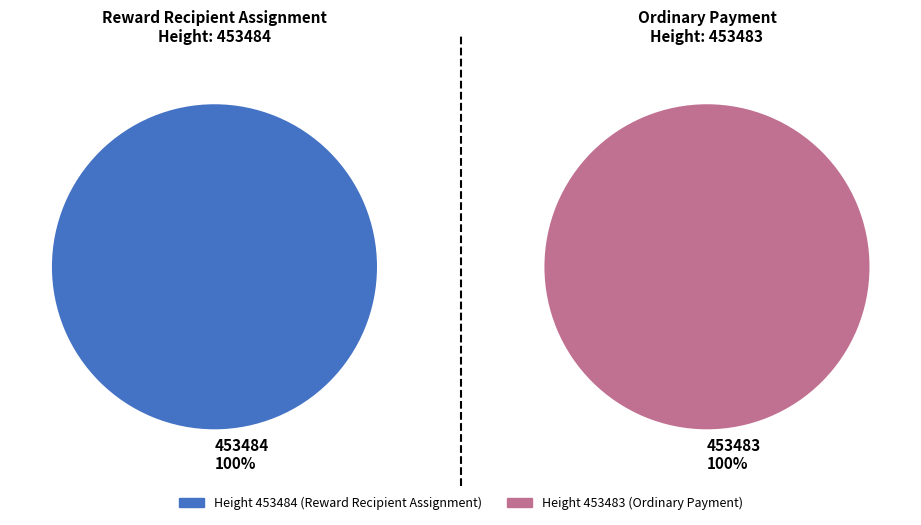

Is there any slice that represents more than half of the pie?

Yes